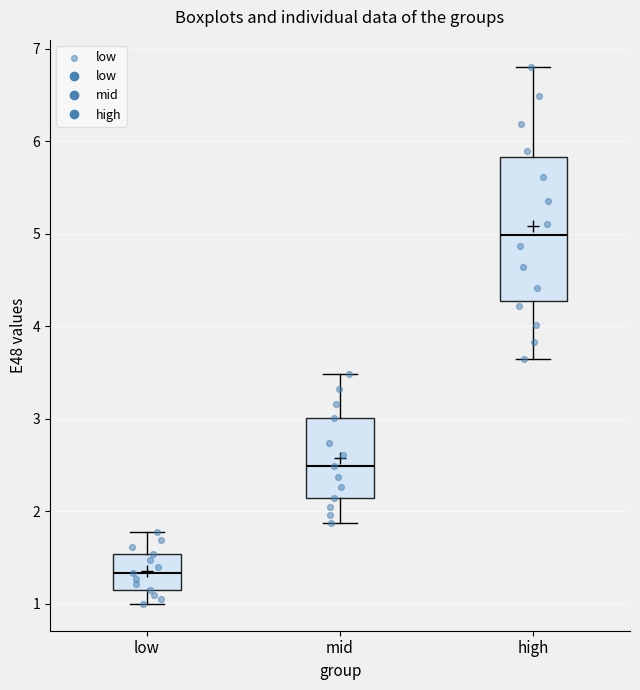

Which box is the tallest, from its lower edge to its upper edge?

high